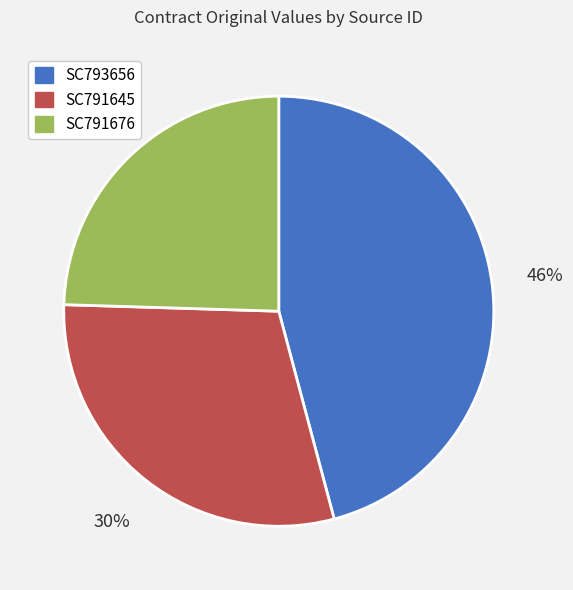

Is it true that SC791676 is 18% of the pie?

False